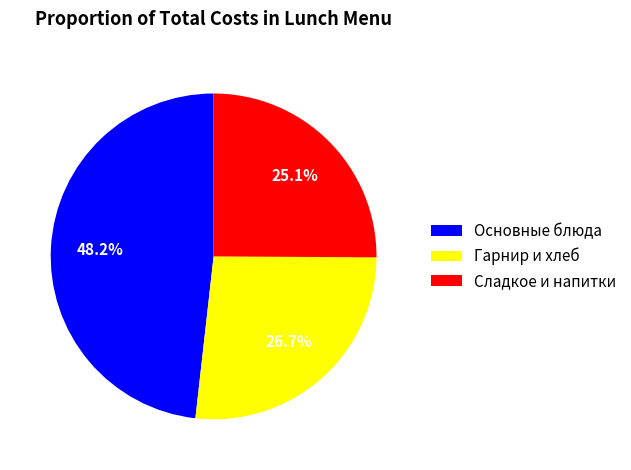

Which slice is the smallest?

Сладкое и напитки